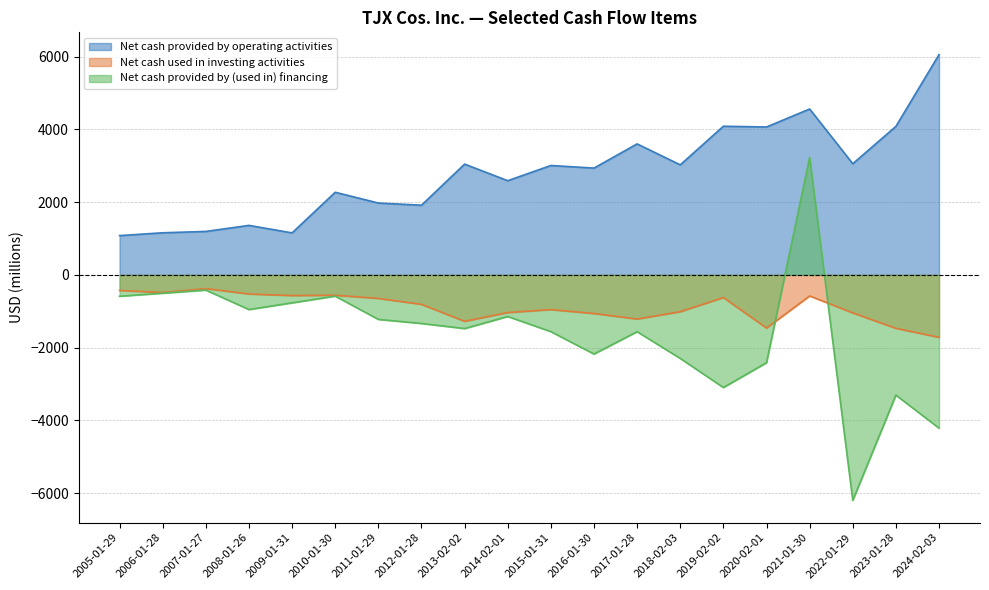

What is the total value across all series at 2020-02-01?

190